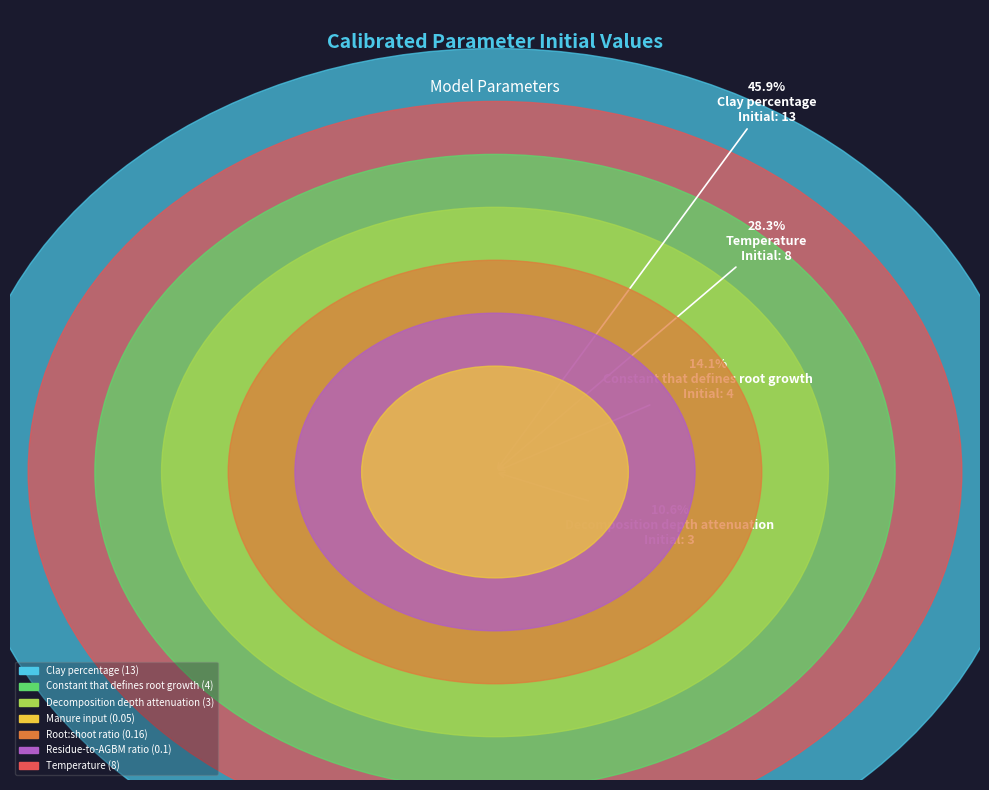

To the nearest percent, what is the average slice percentage?

14%